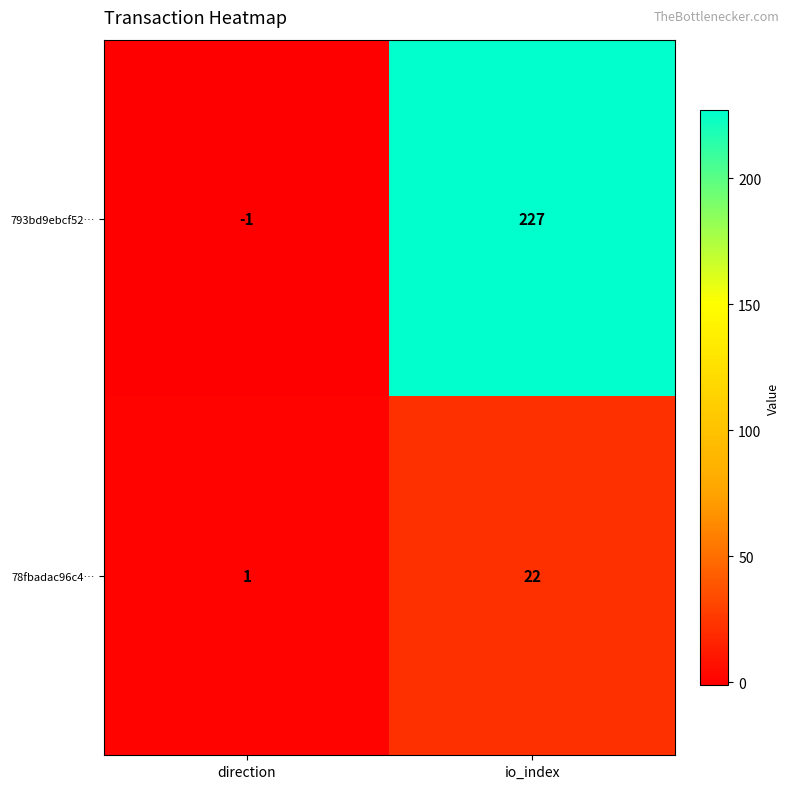

What is the difference between the highest and lowest values at direction?

2